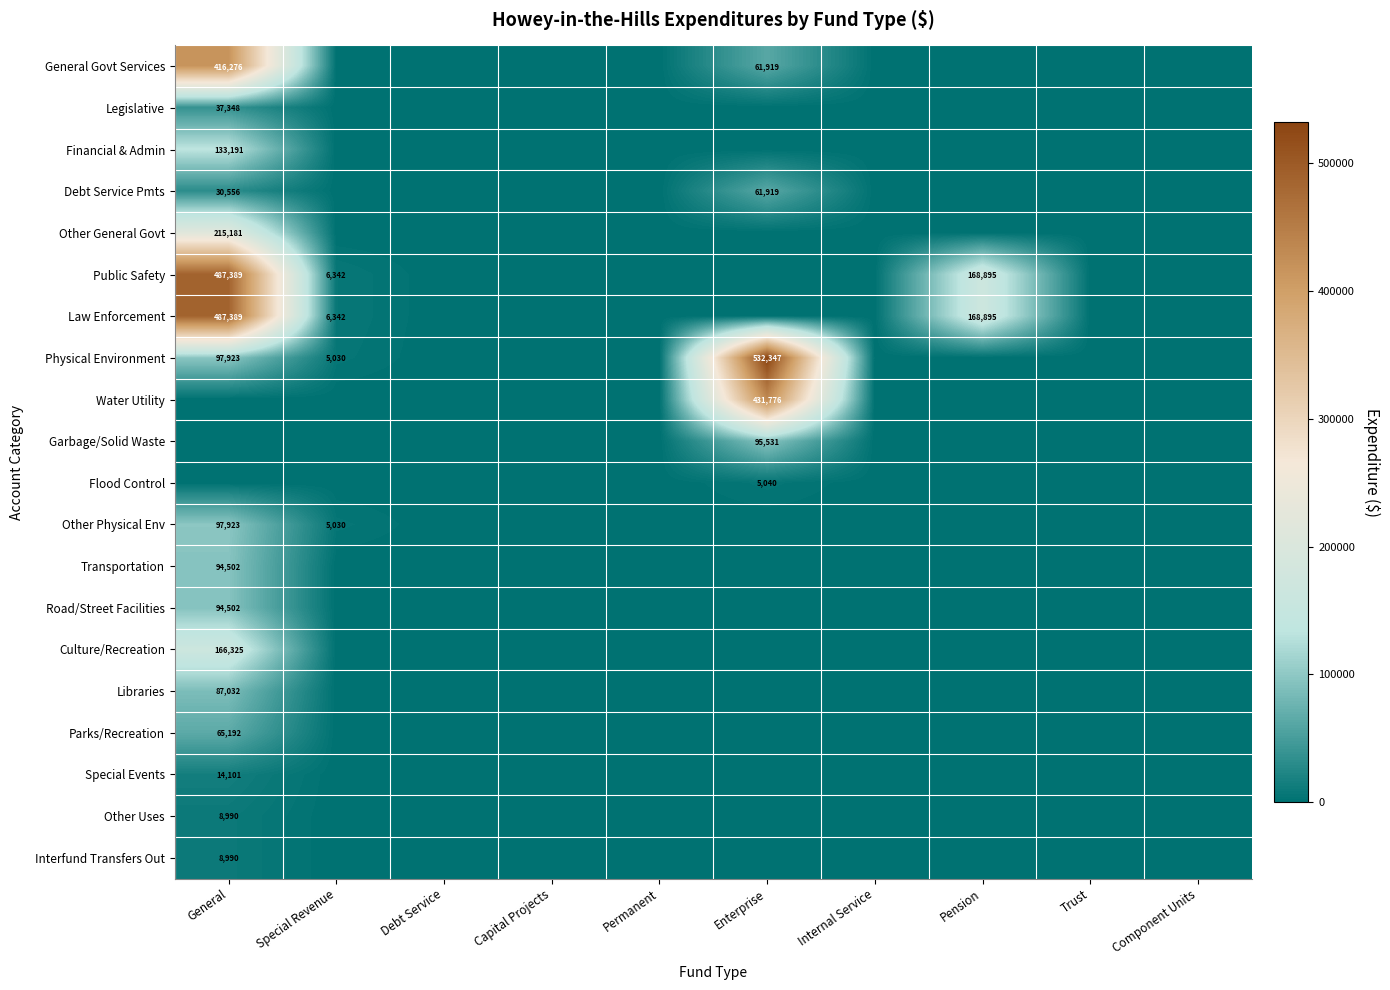

At how many categories does at least one series exceed 175626?

2